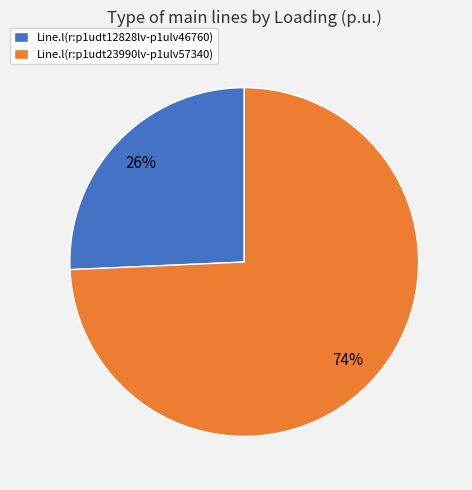

The Line.l(r:p1udt12828lv-p1ulv46760) slice represents 16% of the pie. True or false?

False